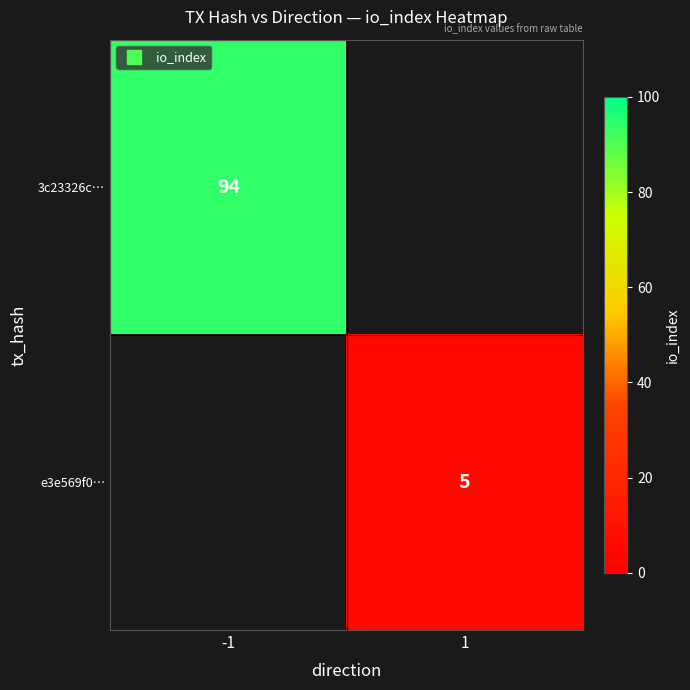

Rank the series at -1 from highest to lowest value.

3c23326c…, e3e569f0…